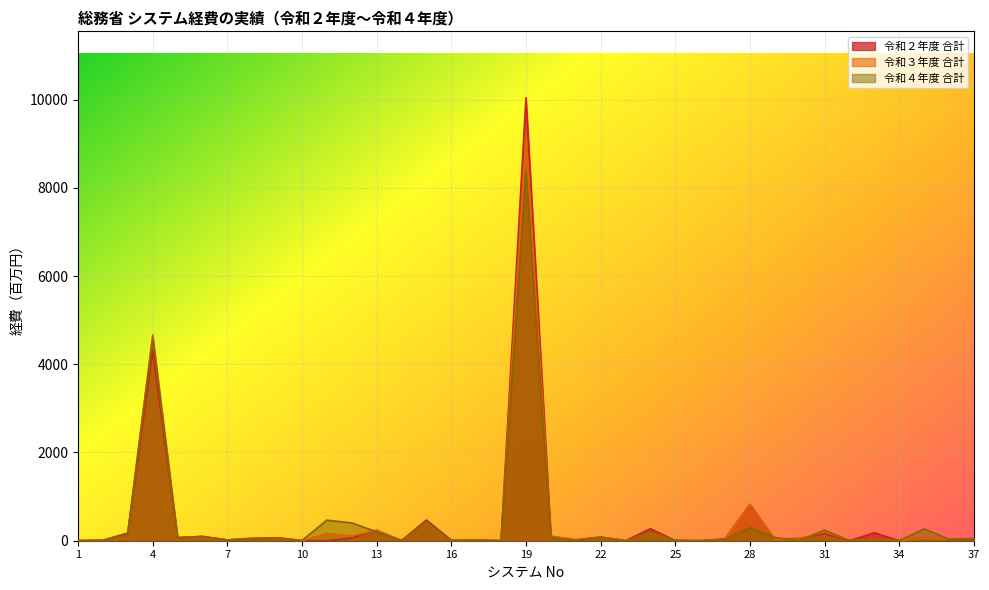

At which category is the sum across all series the highest?

19